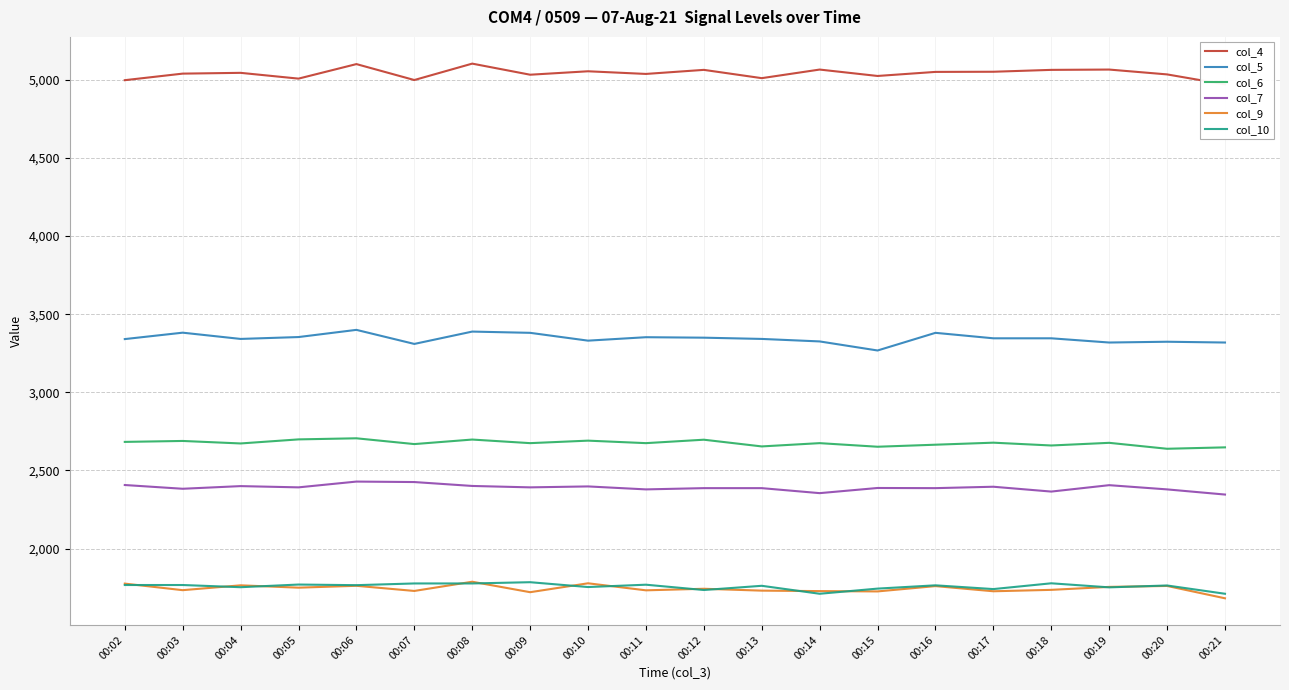

At which label is col_7 closest to 2387?

00:12